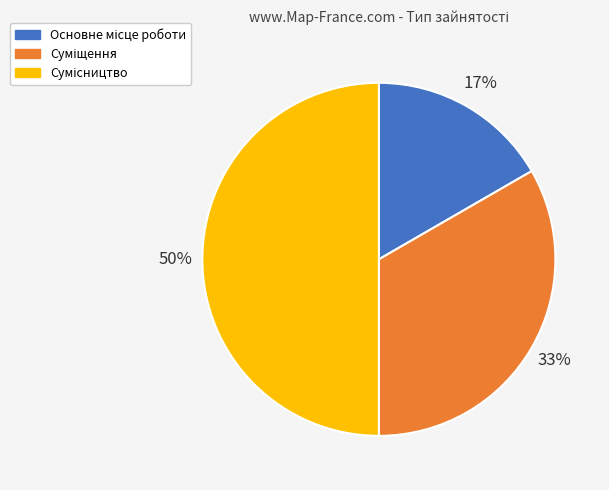

To the nearest percent, what is the difference between the largest and smallest slice percentages?

33%